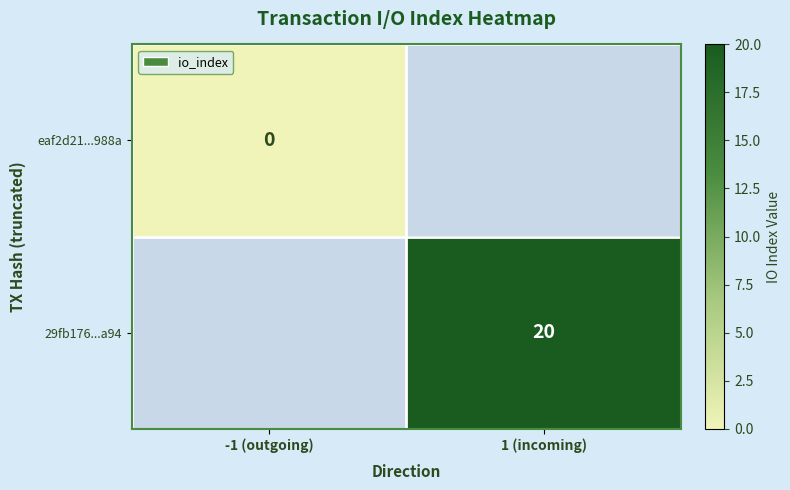

Is it true that 29fb176...a94 equals 20 at 1 (incoming)?

True